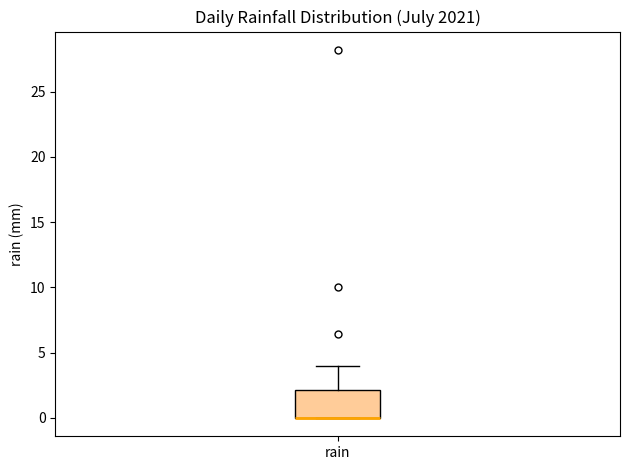

Read this box plot against the y-axis: the position of the median line, the range covered by the box, and the ends of both whiskers. The values are not printed on the chart, so give them approximately, as read against the axis.

median 0 (drawn on the box's lower edge), box 0 to 2, whiskers 0 to 4